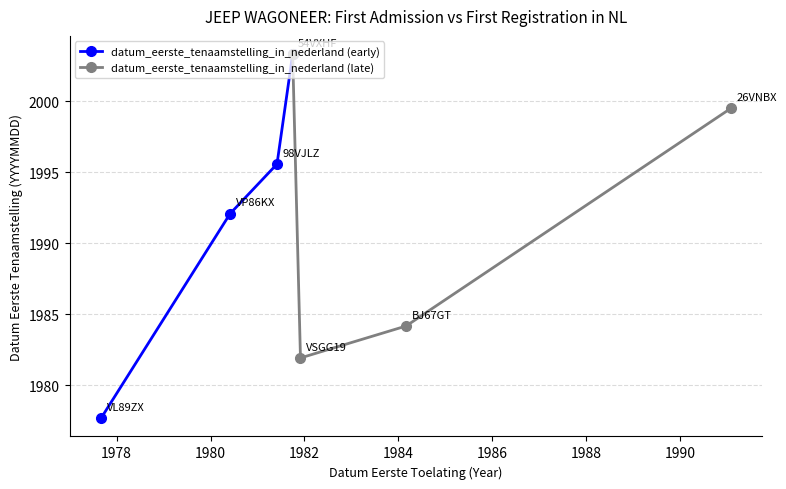

At how many categories does at least one series exceed 2001?

2